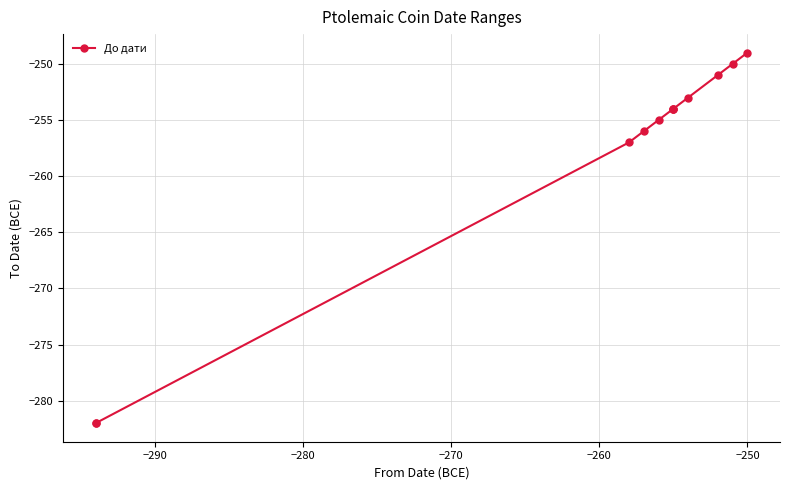

How many values exceed -254?

4